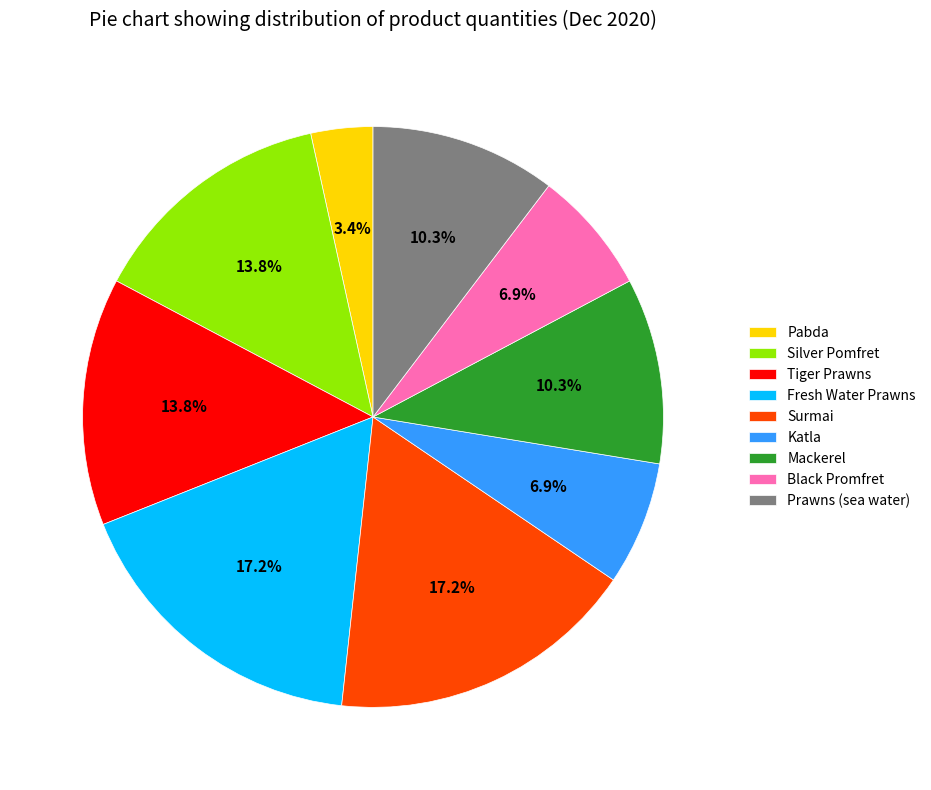

To the nearest percent, what is the difference between the largest and smallest slice percentages?

14%